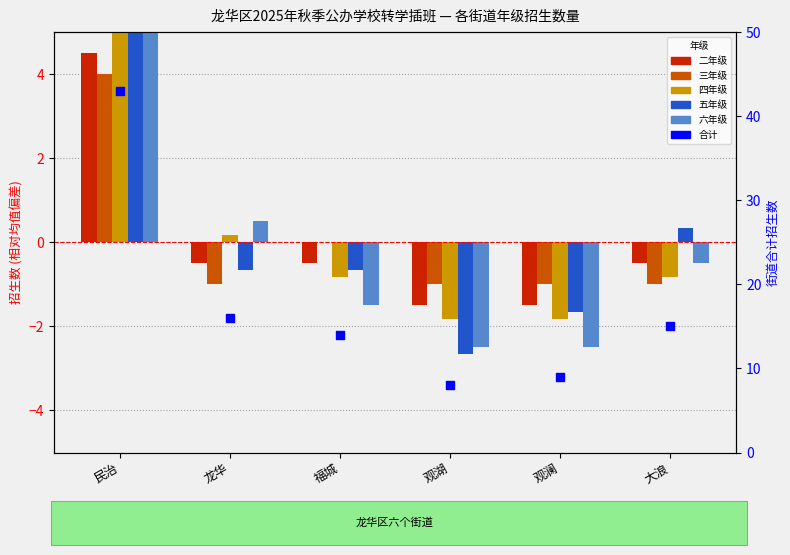

Which series has the largest total across all categories?

合计